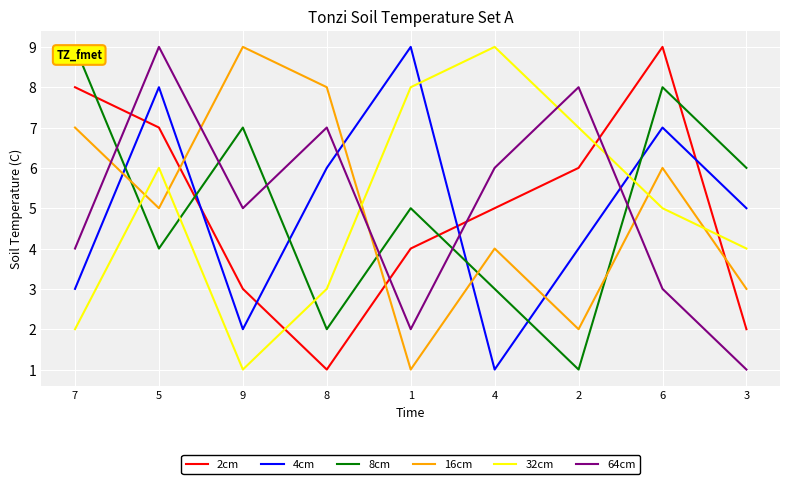

At which label does 8cm reach its peak?

7